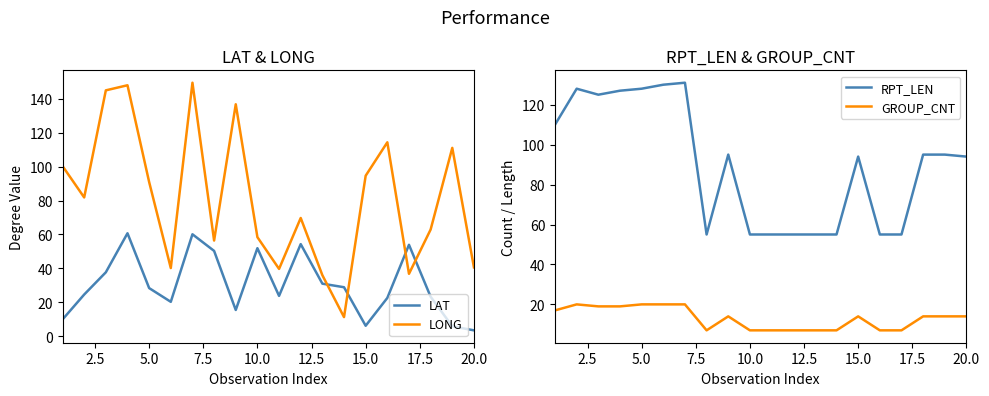

True or false: RPT_LEN and LAT cross at least once.

False